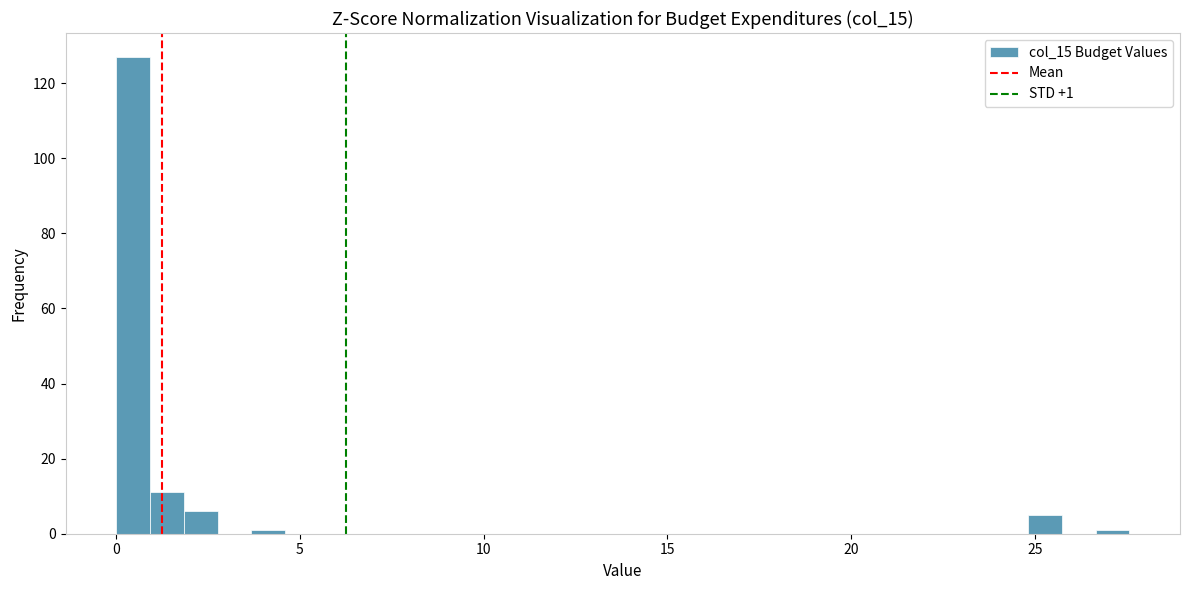

Around what value on the x-axis is the tallest bar? Give the approximate position of its centre, as read against the axis.

0.5